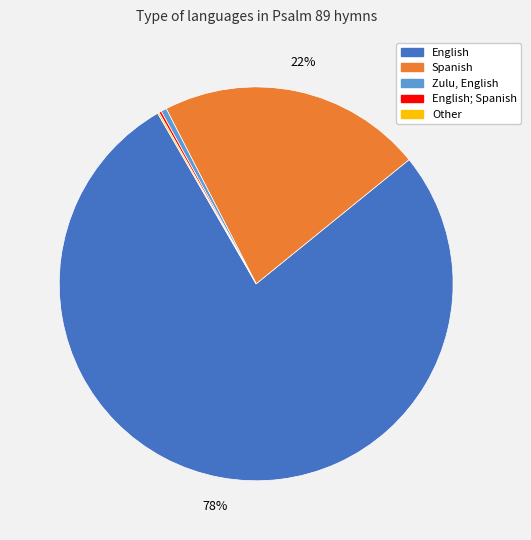

Does any single category account for the majority?

Yes